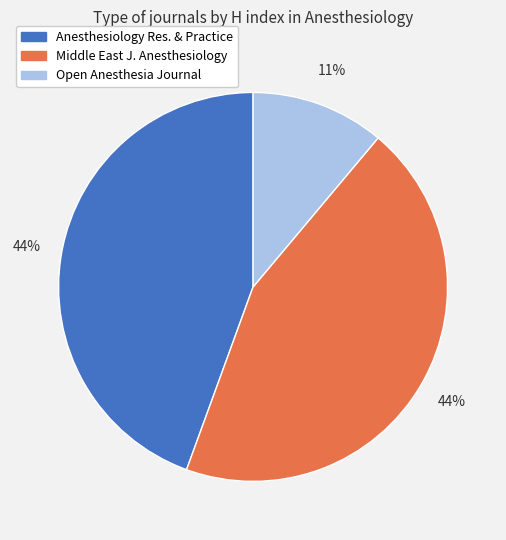

Count the number of slices in the pie.

3